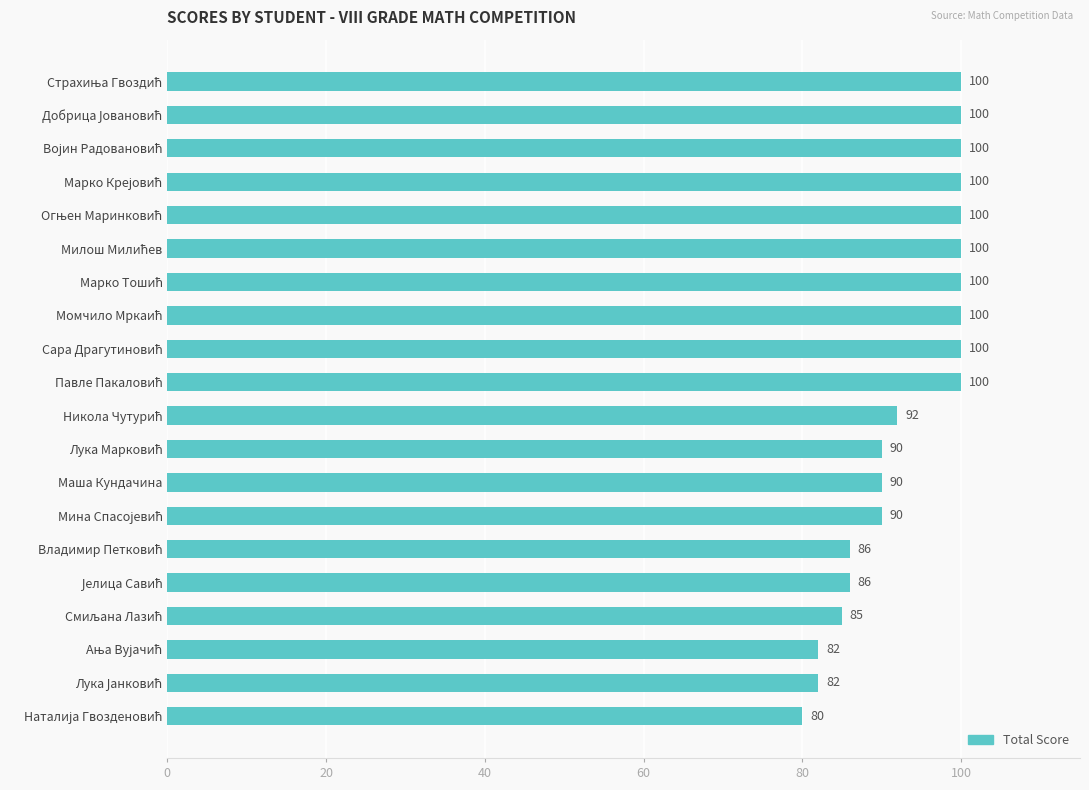

What is the difference between the second highest and minimum values?

20